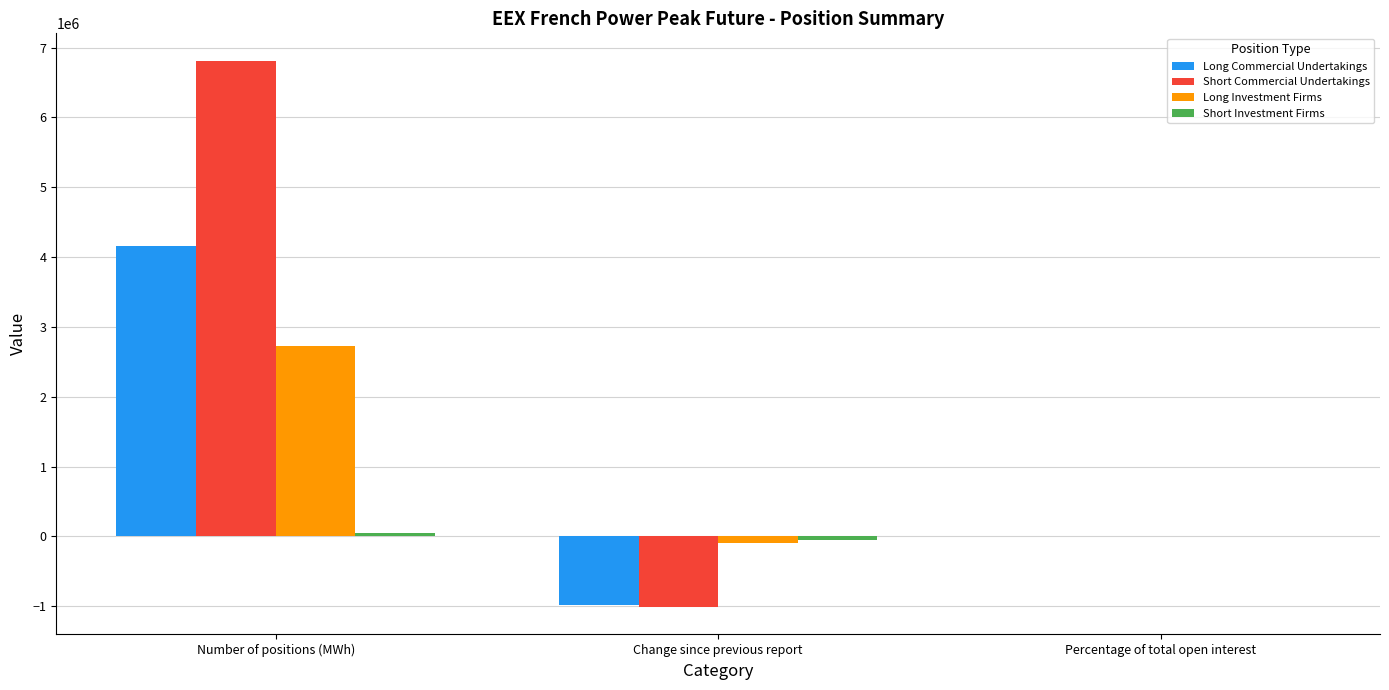

The value of Long Commercial Undertakings at Change since previous report is -987480.0. True or false?

True